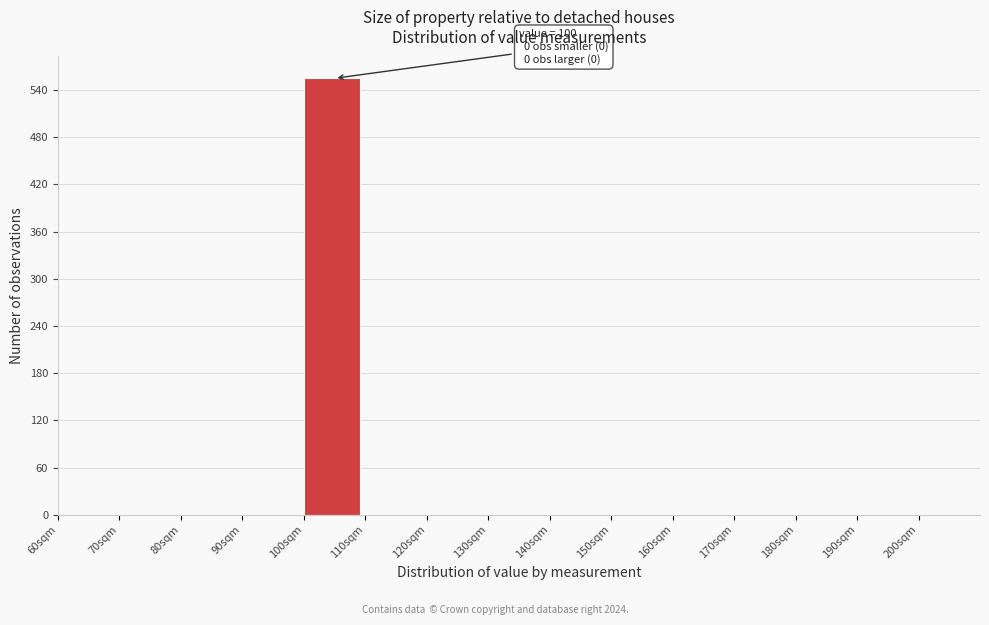

Which range on the x-axis has the tallest bar?

100 to 110